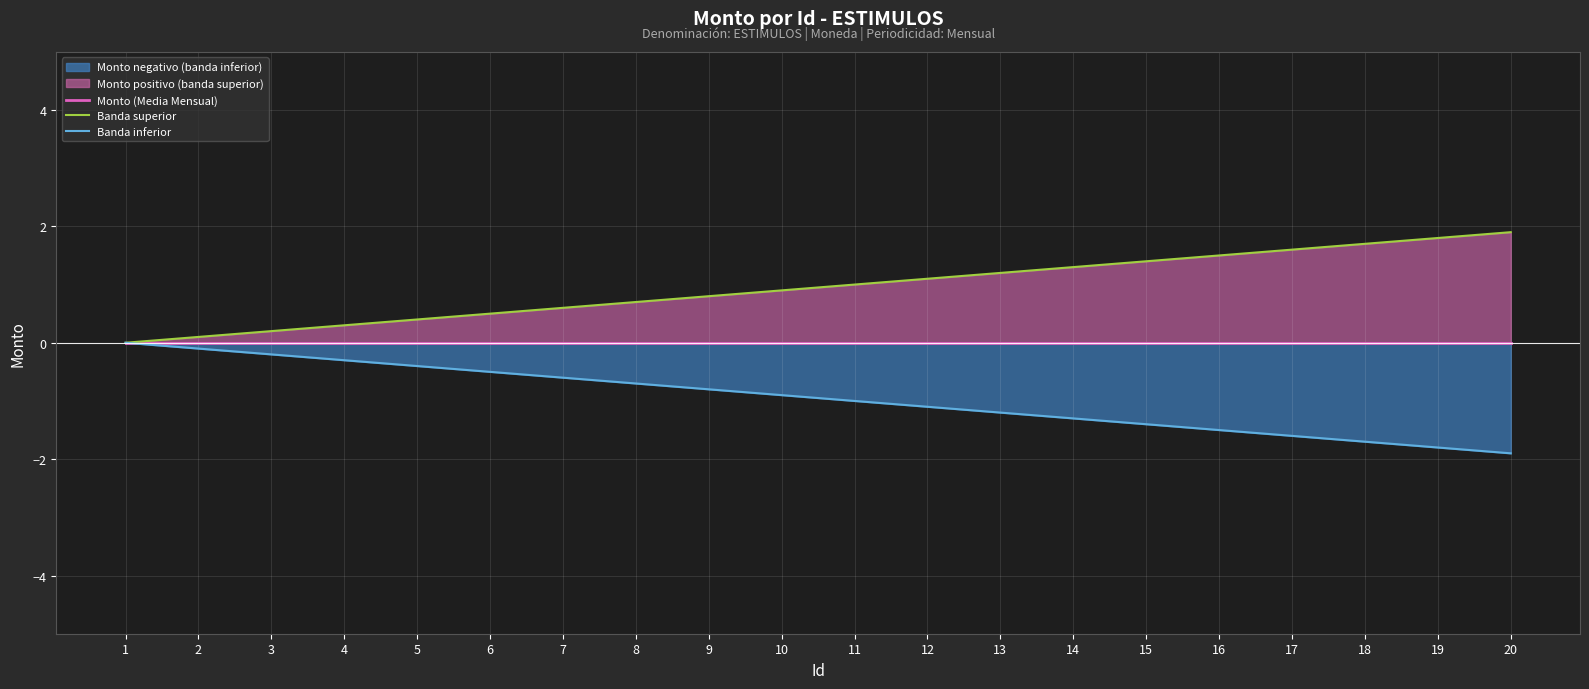

What is the difference between the maximum and second lowest values in the Banda inferior series?

1.8